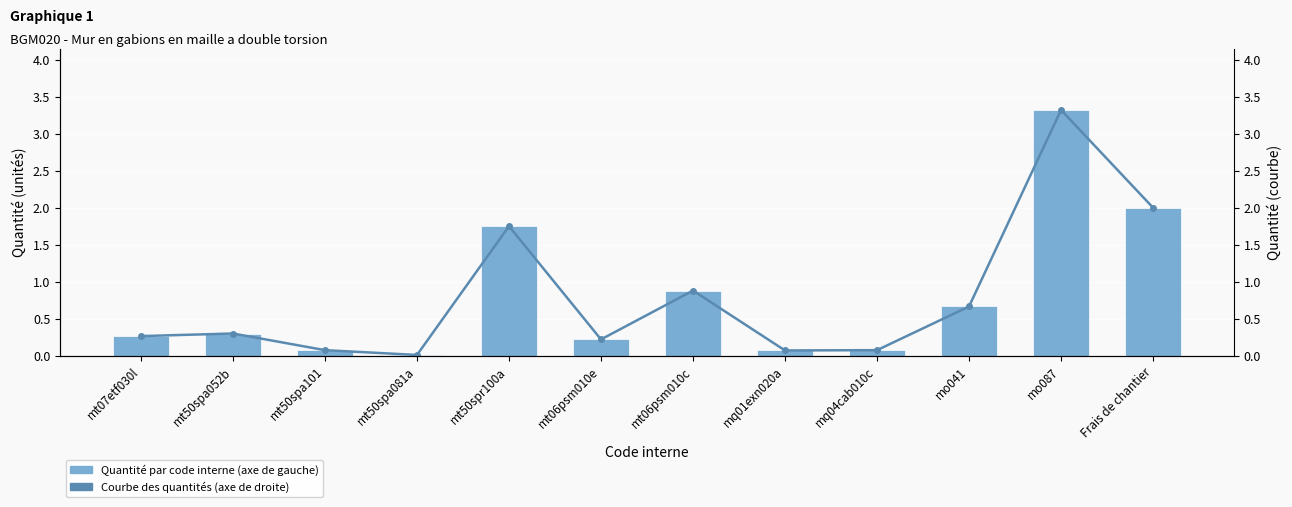

Rank the series at mt07etf030l from highest to lowest value.

Quantité par code interne, Courbe des quantités (axe de droite)